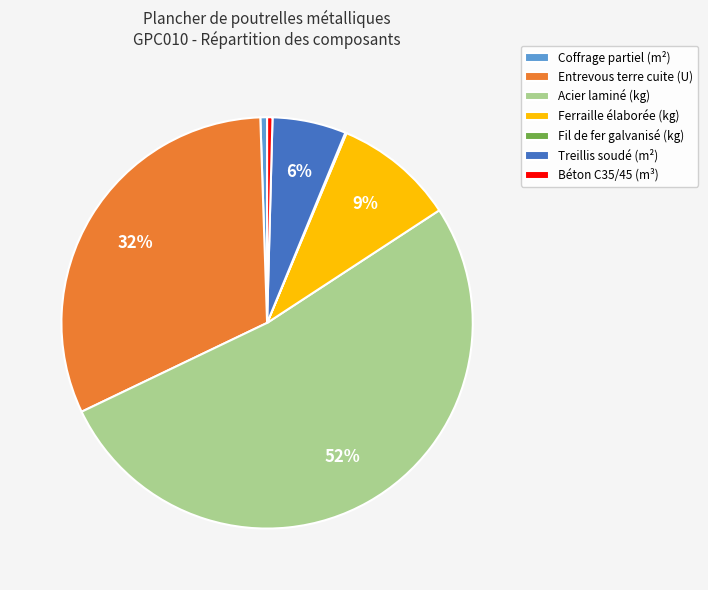

The Coffrage partiel (m²) slice represents 1% of the pie. True or false?

True